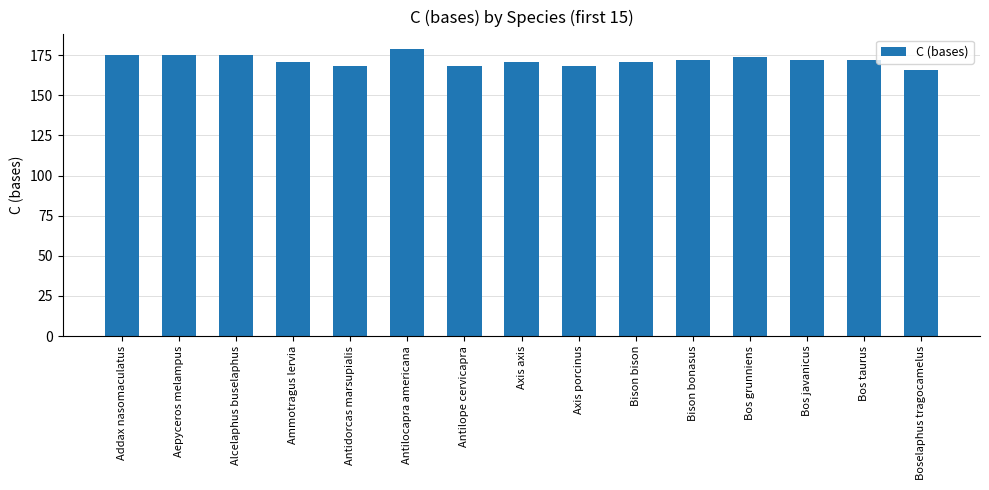

Which has a higher value, Axis porcinus or Addax nasomaculatus?

Addax nasomaculatus